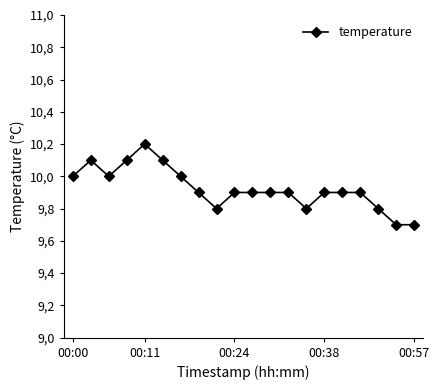

How many points are higher than both their immediate neighbors (excluding endpoints)?

2